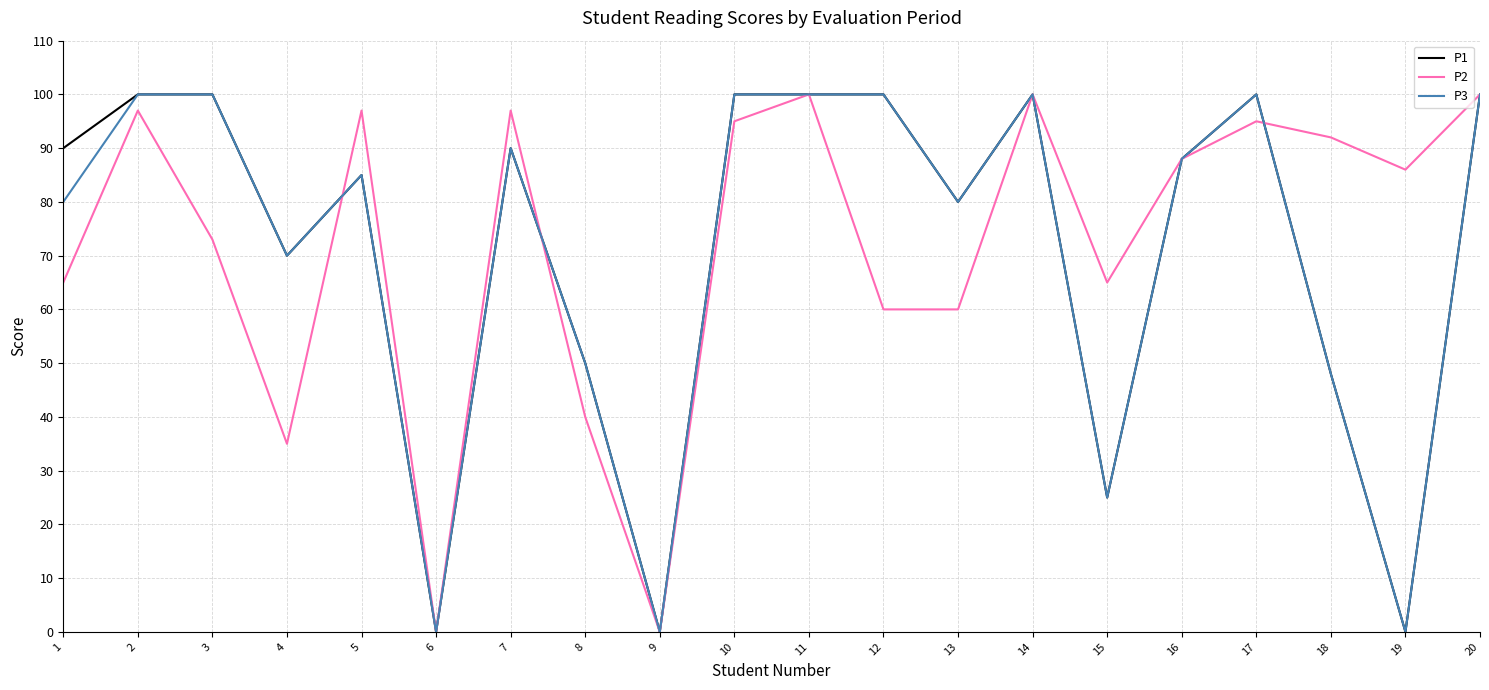

What is the sum of the P3 values at 2 and 15?

125